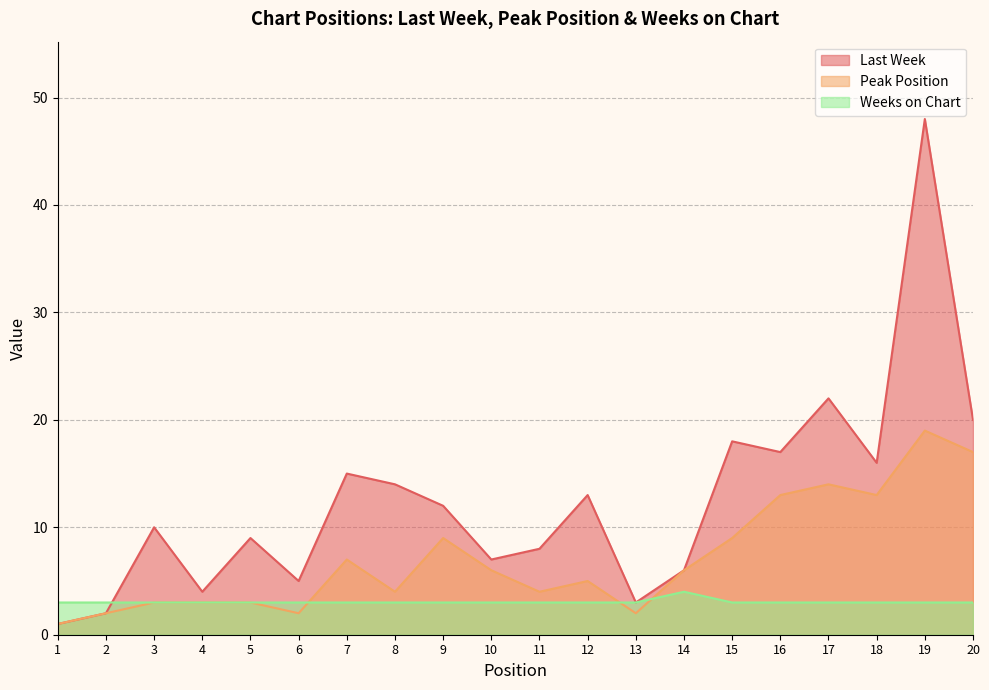

Where is Weeks on Chart nearest to the value 3?

1